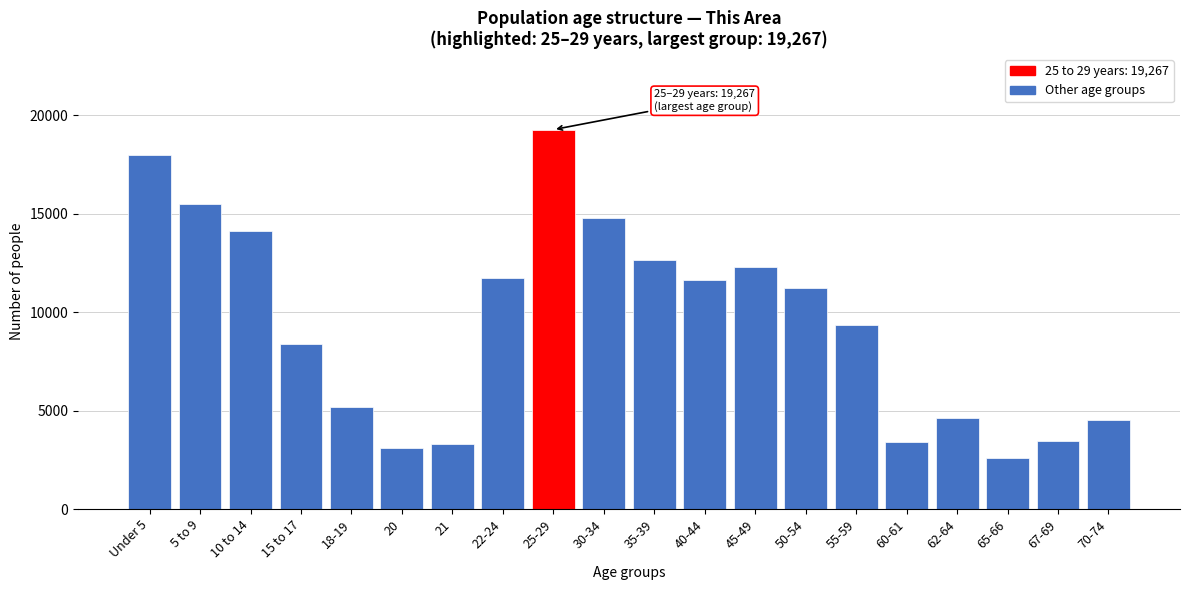

Which label corresponds to the largest value in the chart?

25-29